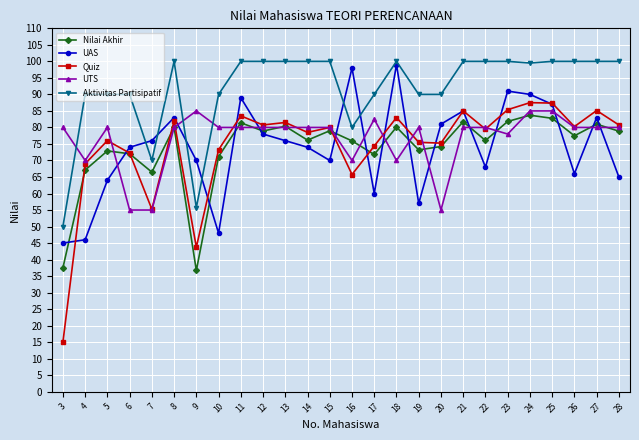

What is the spread (max minus min) of values at 17?

30.0